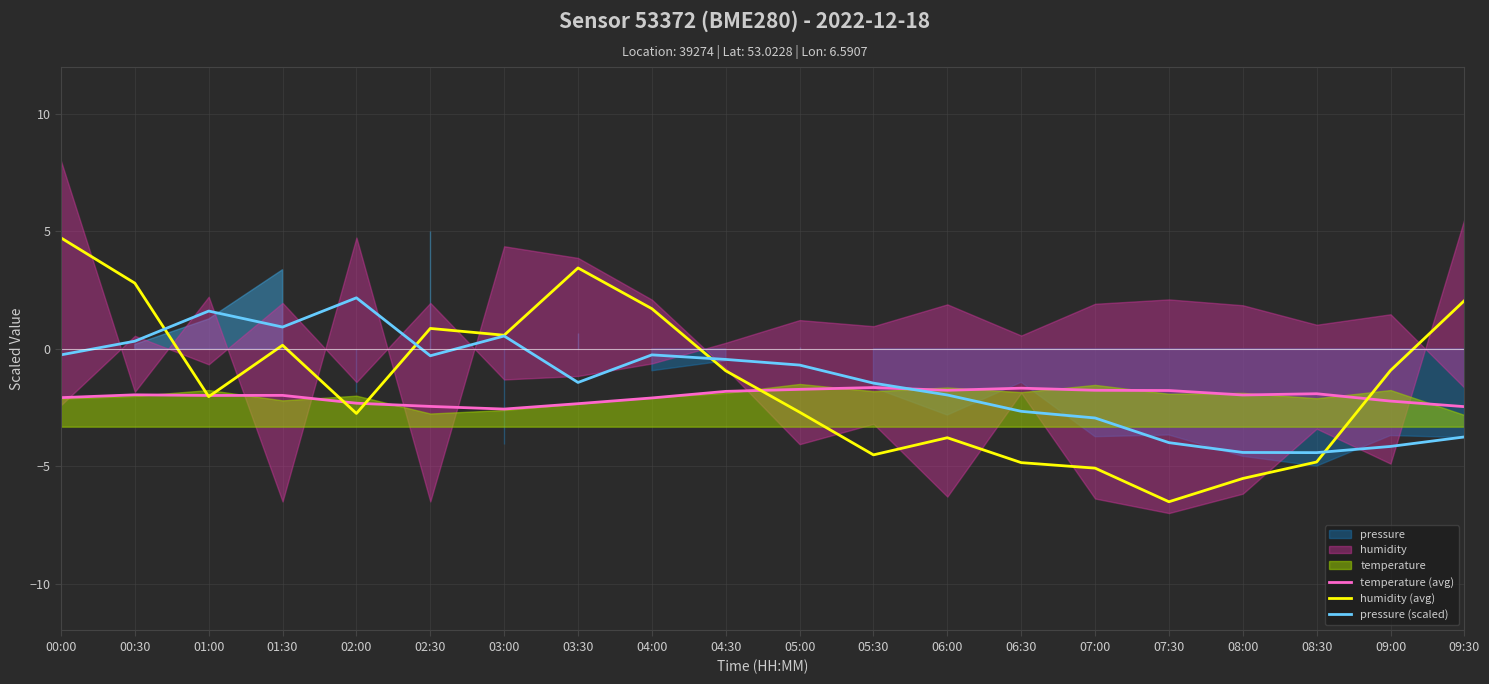

Where is the first local minimum for humidity (avg)?

01:00